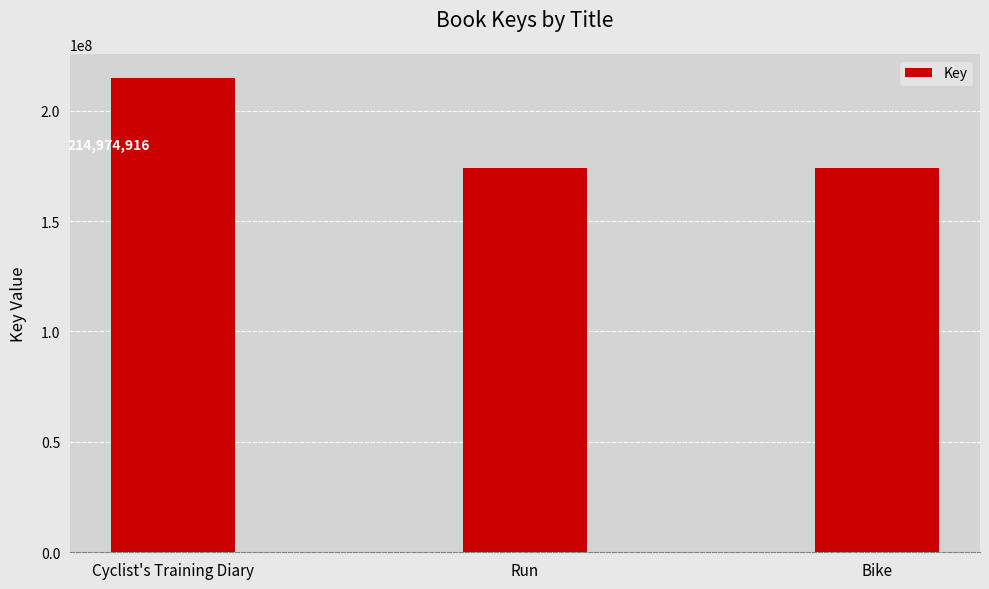

What is the greatest value displayed?

214974916